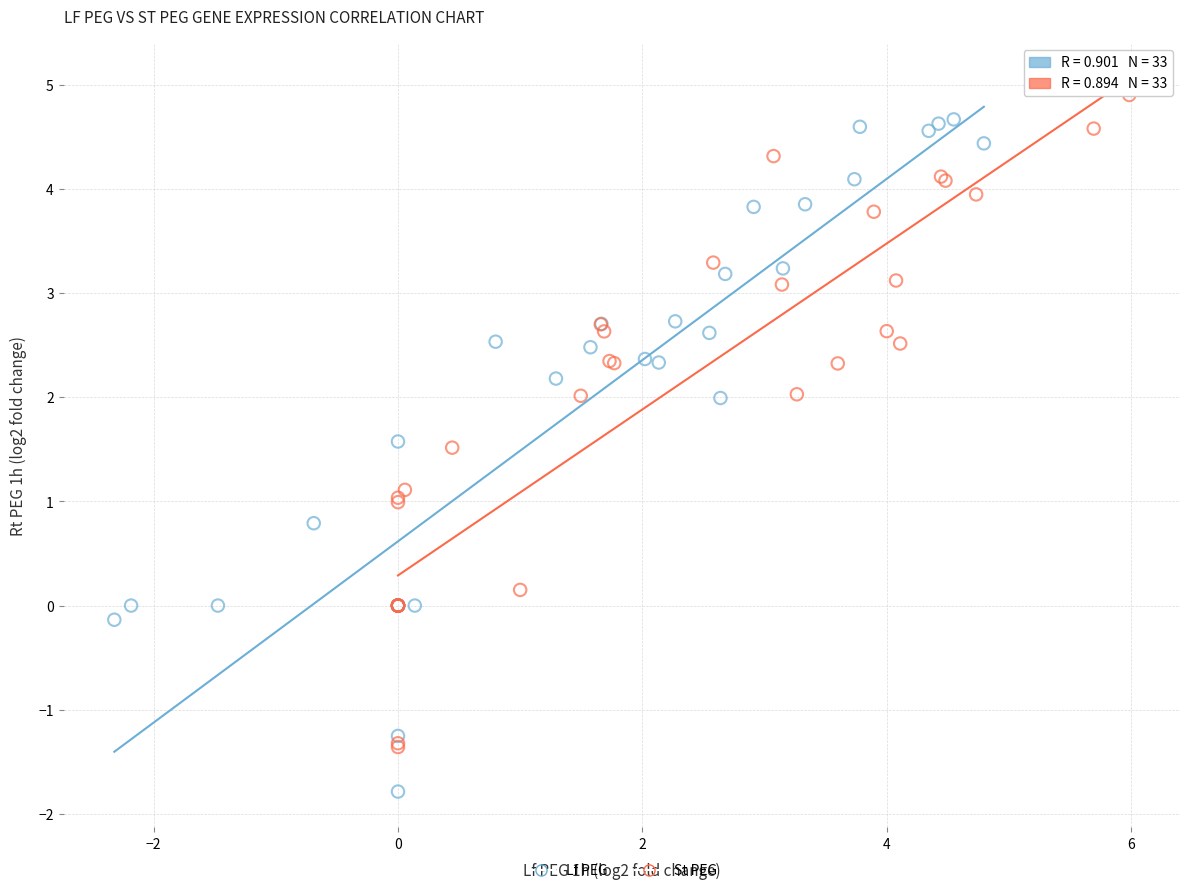

Which series reaches the minimum Y coordinate?

Lf PEG